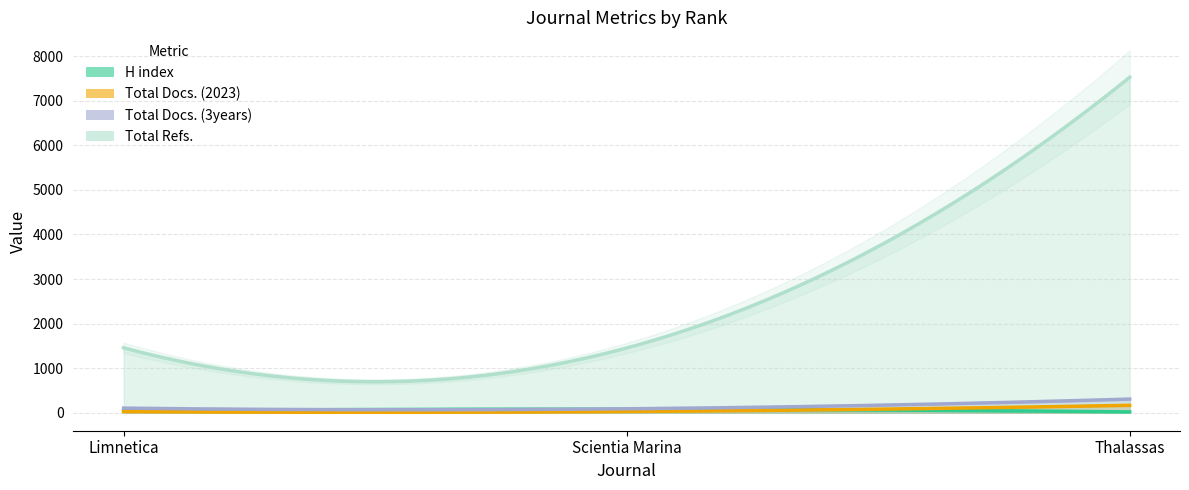

At how many categories does at least one series exceed 267?

3